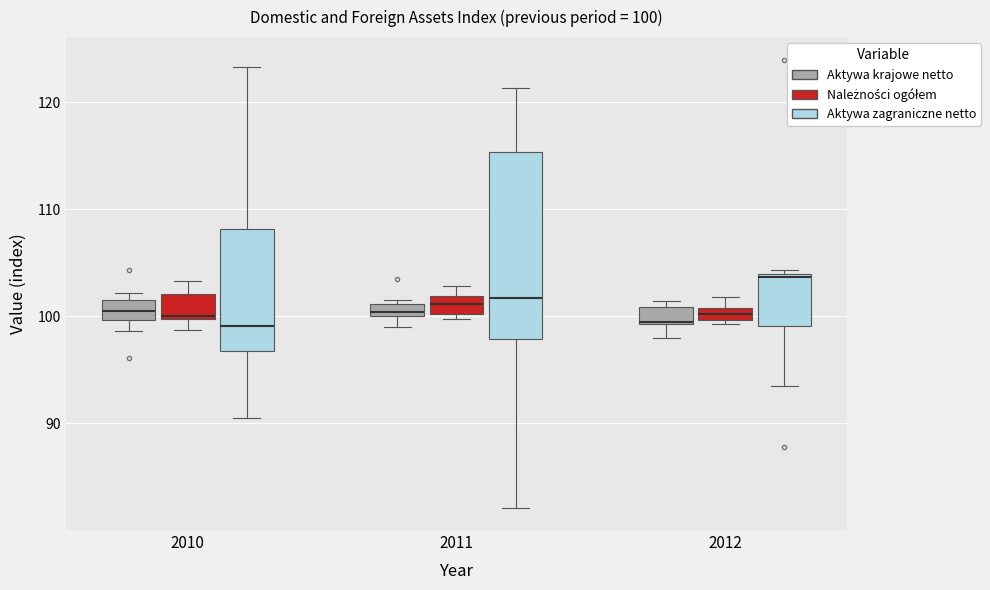

Which box has the highest median line?

2012 (Aktywa zagraniczne netto)